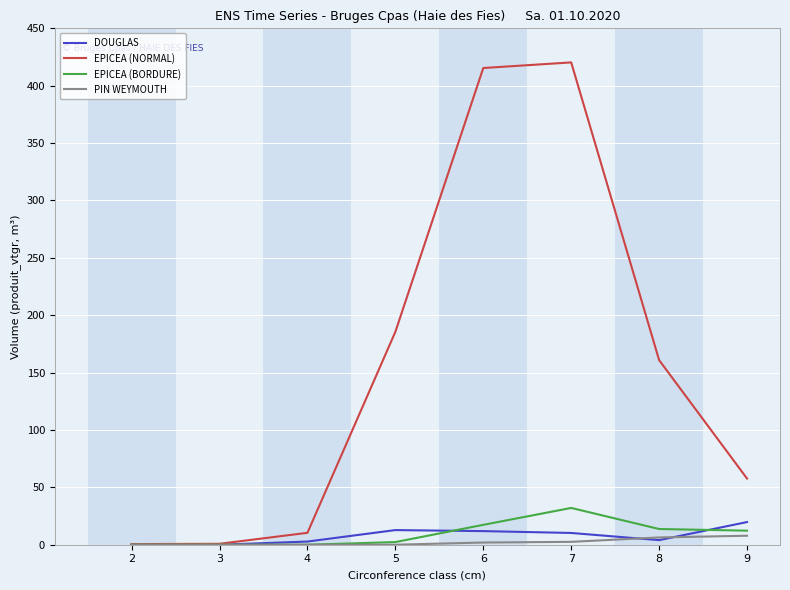

True or false: EPICEA (NORMAL) has more than 2 interior local peaks.

False